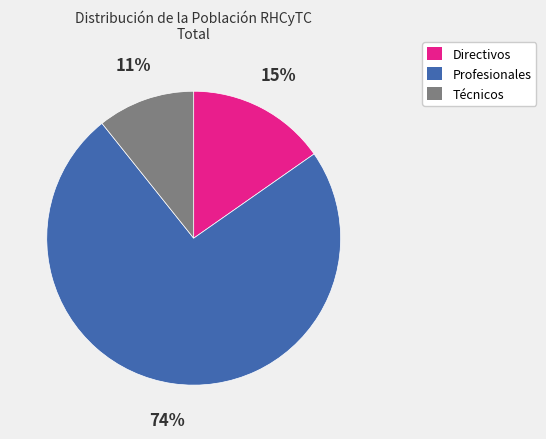

To the nearest percent, what portion does Profesionales represent?

74%